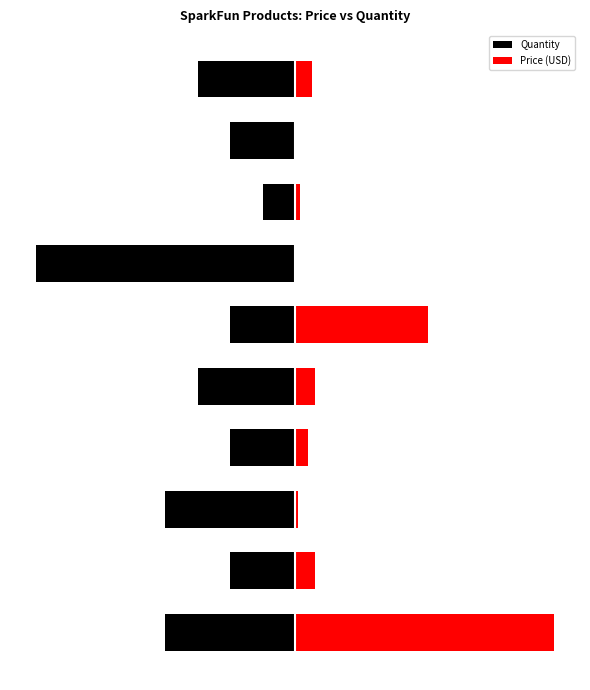

The Price (USD) series shows 0.0 at 6. True or false?

True